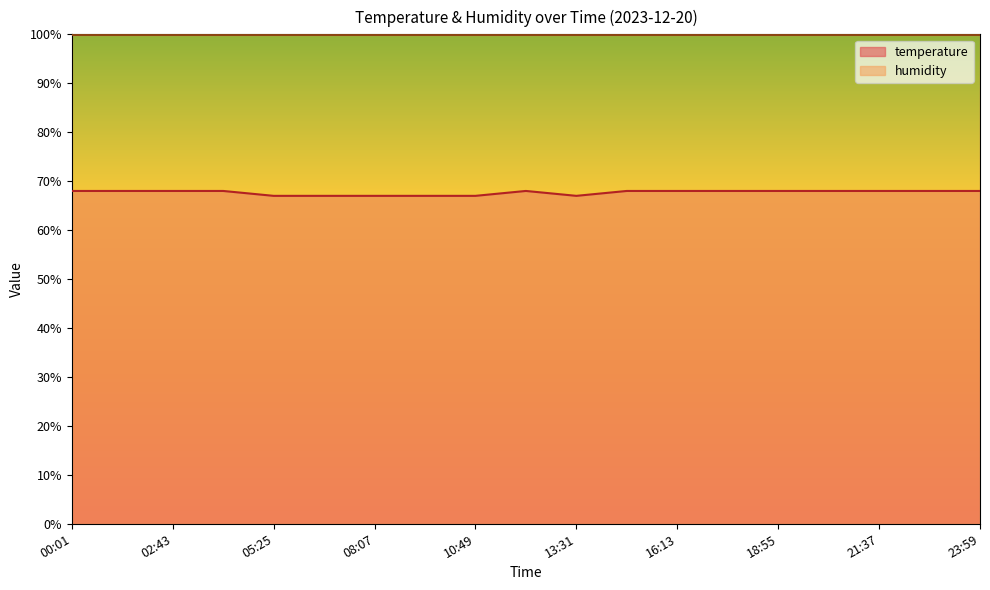

Is it true that the value at 23:59 is 20?

False